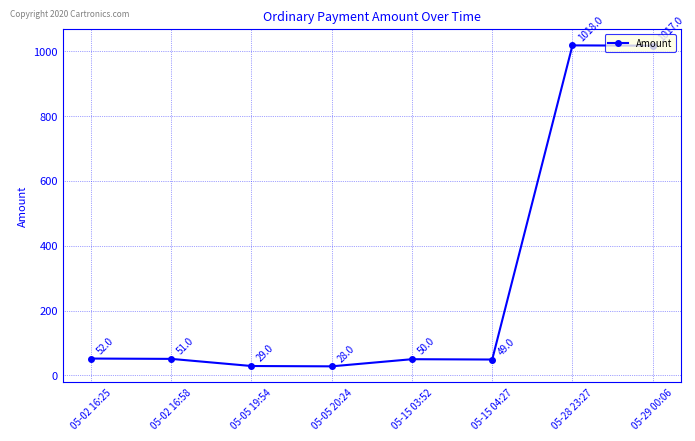

The chart shows a value of 51 at 05-02 16:58. True or false?

True